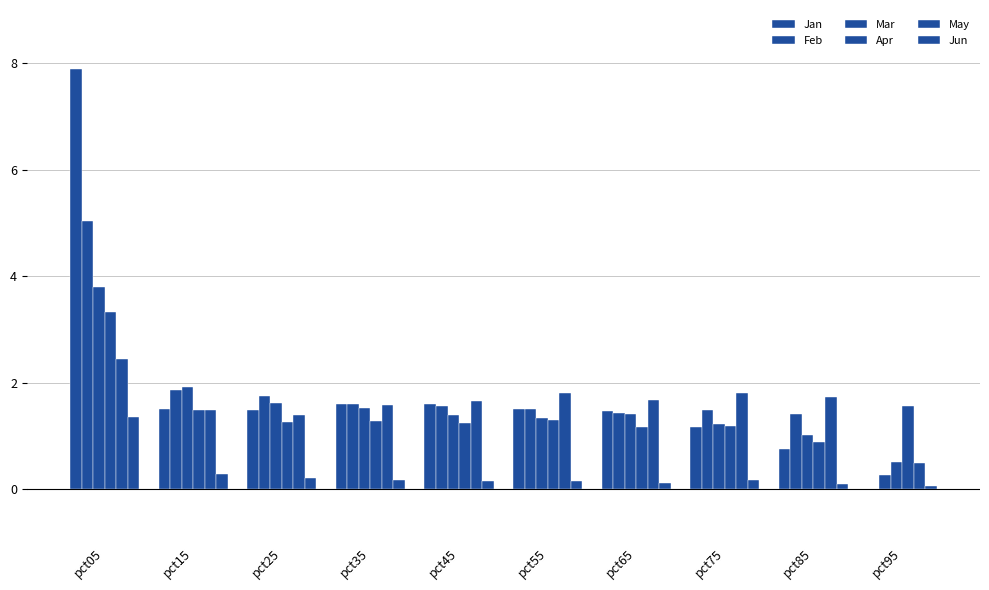

List the labels in order of Jan value, smallest first.

pct95, pct85, pct75, pct65, pct25, pct55, pct15, pct35, pct45, pct05